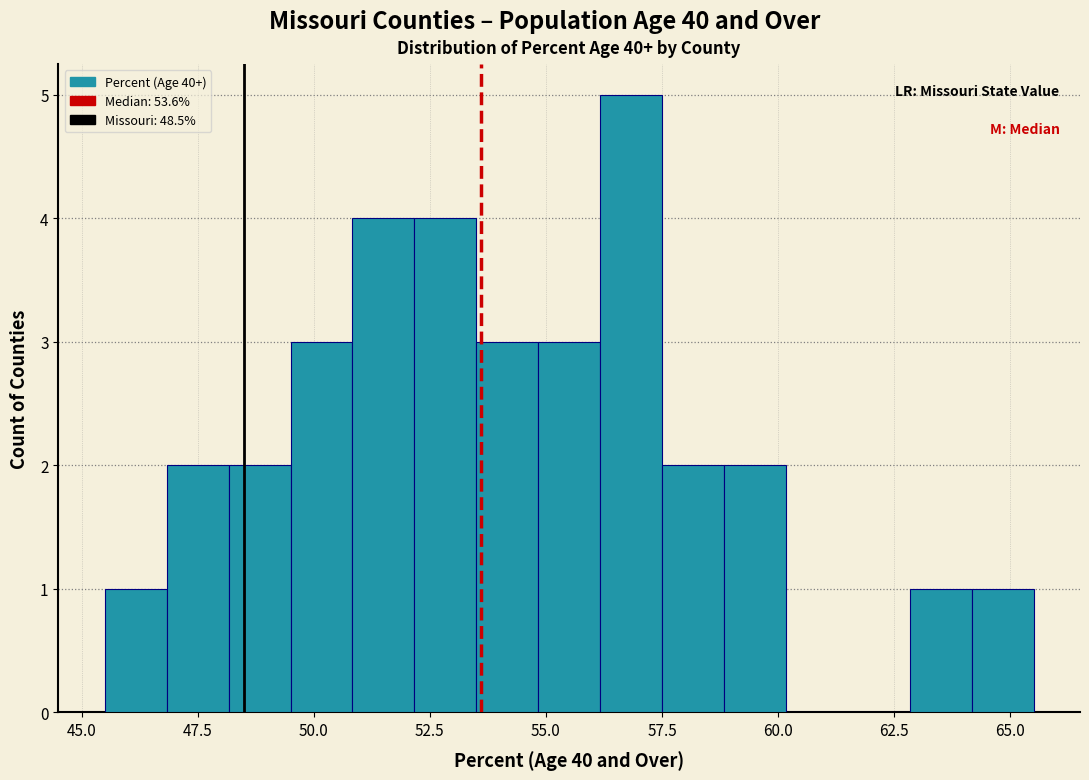

Read against the x-axis, roughly where is the centre of the tallest bar?

57.0